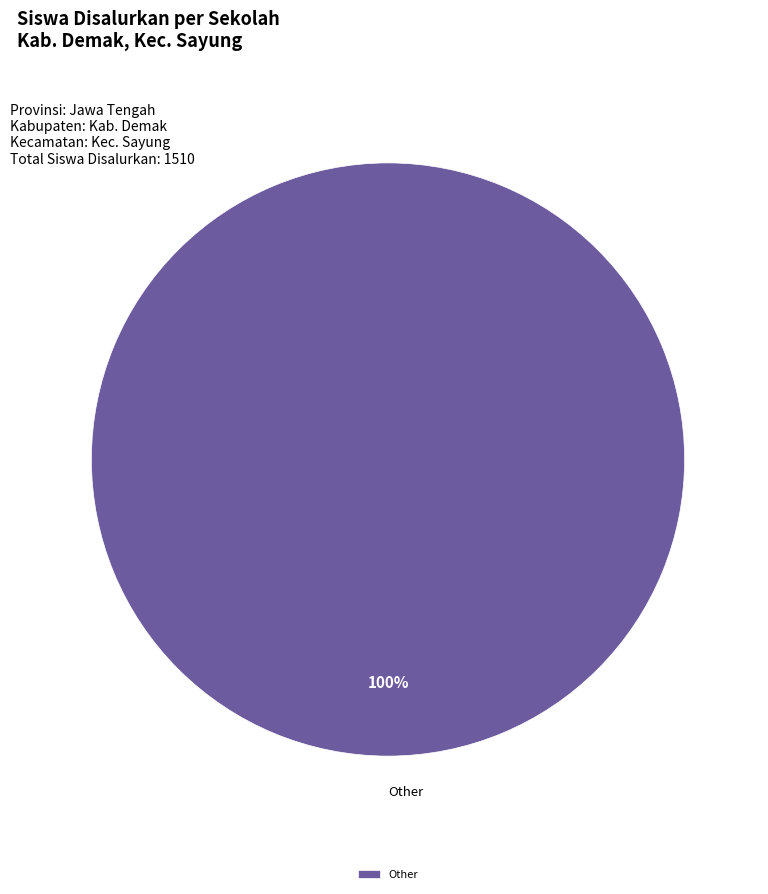

Is it true that Other is 100% of the pie?

True